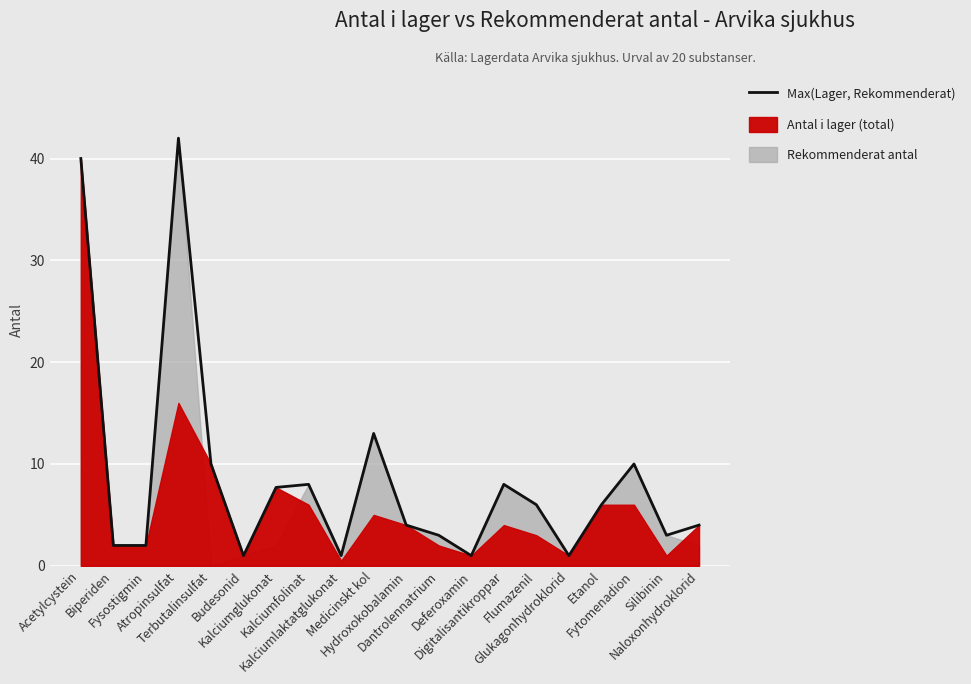

What is the change in value from Atropinsulfat to Budesonid?

-41.0